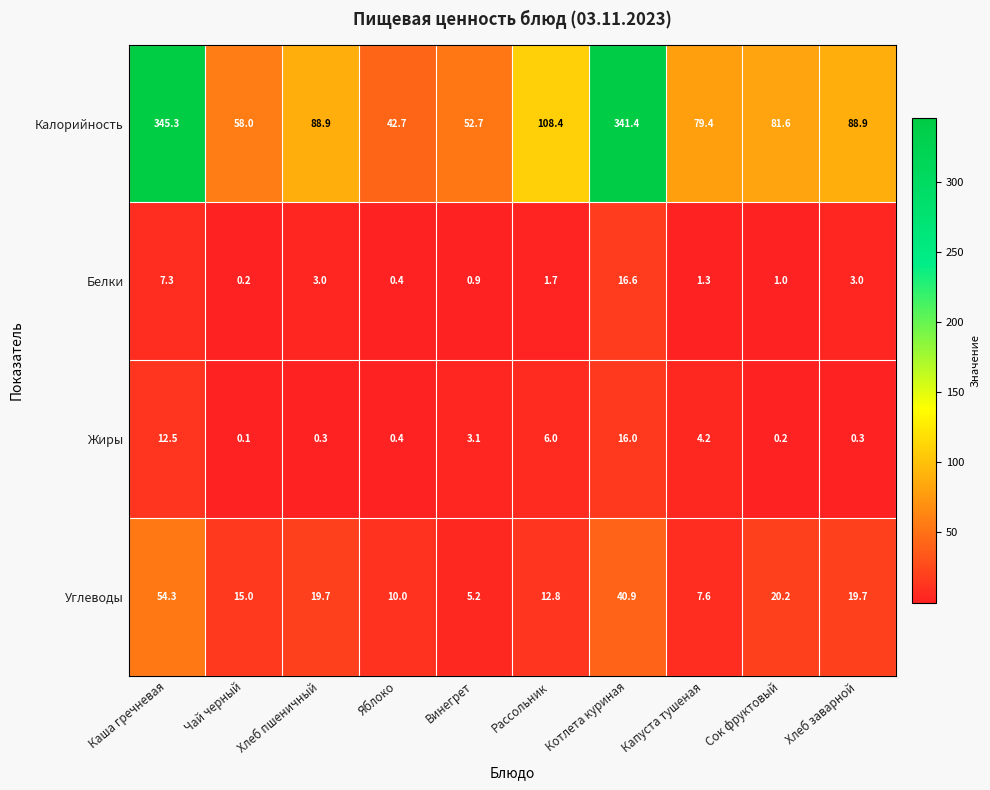

Is it true that Калорийность equals 150.0 at Хлеб заварной?

False